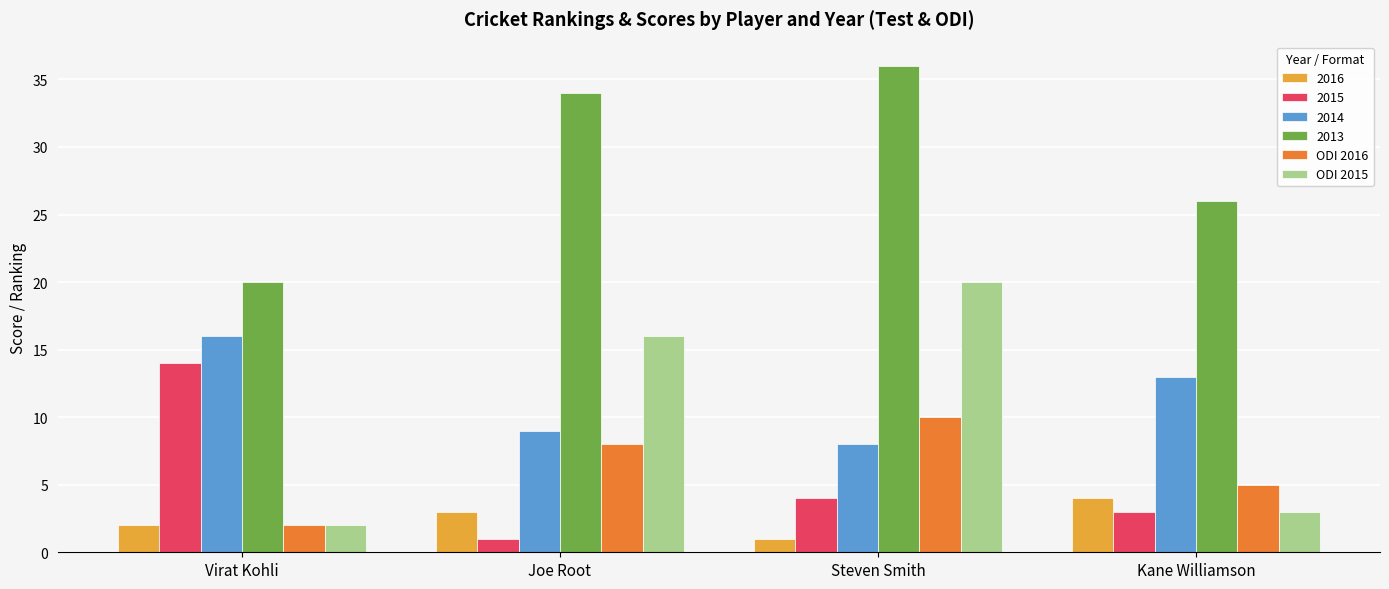

At which label is ODI 2016 closest to 6?

Kane Williamson